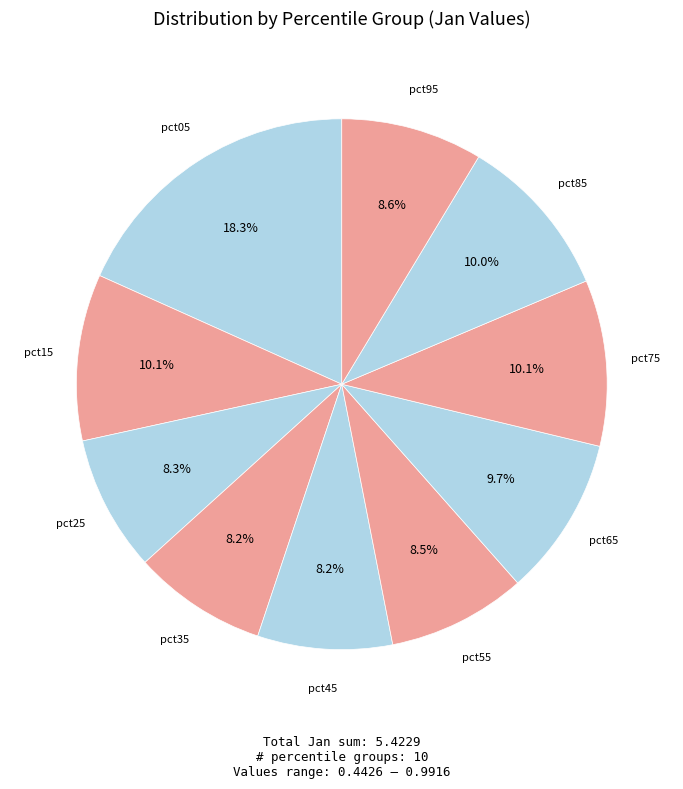

How many segments does this pie chart have?

10